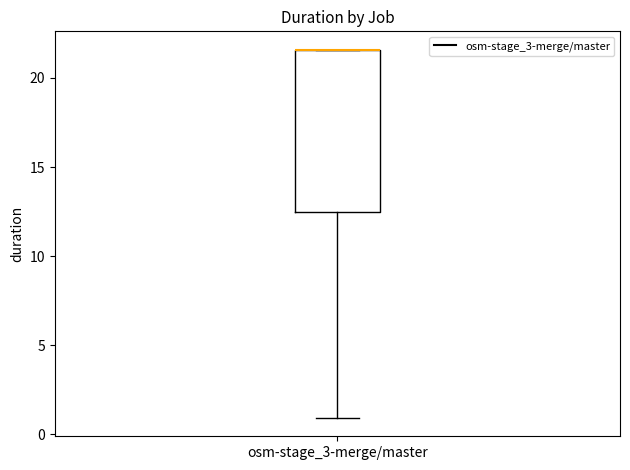

Read this box plot against the y-axis: the position of the median line, the range covered by the box, and the ends of both whiskers. The values are not printed on the chart, so give them approximately, as read against the axis.

median 21.5 (drawn on the box's upper edge), box 12.5 to 21.5, whiskers 1.0 to 21.5